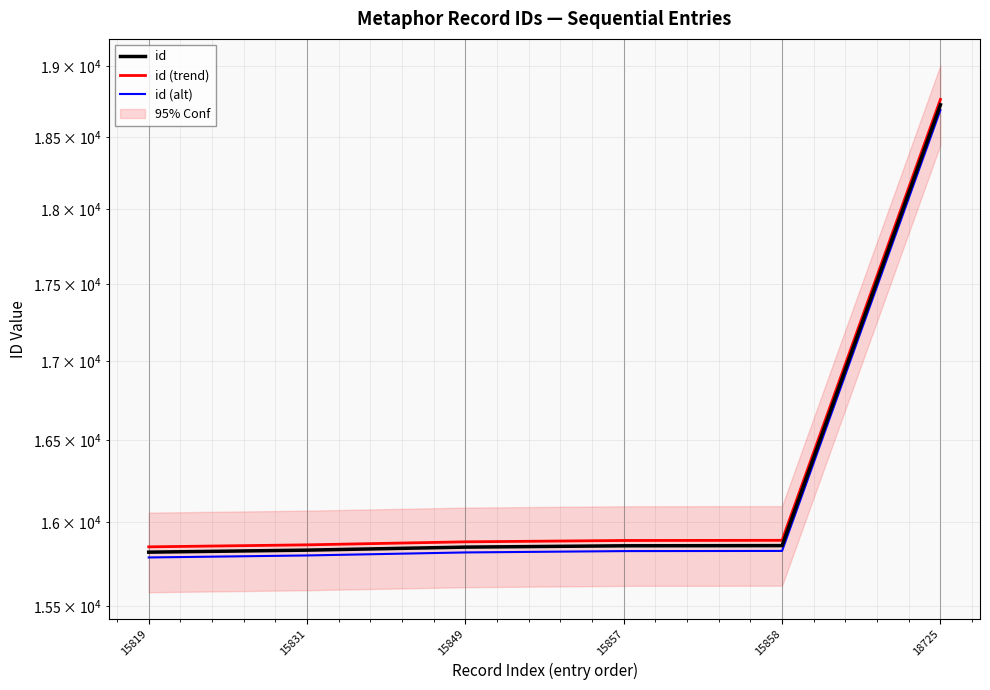

Which category has the highest value across all series?

18725